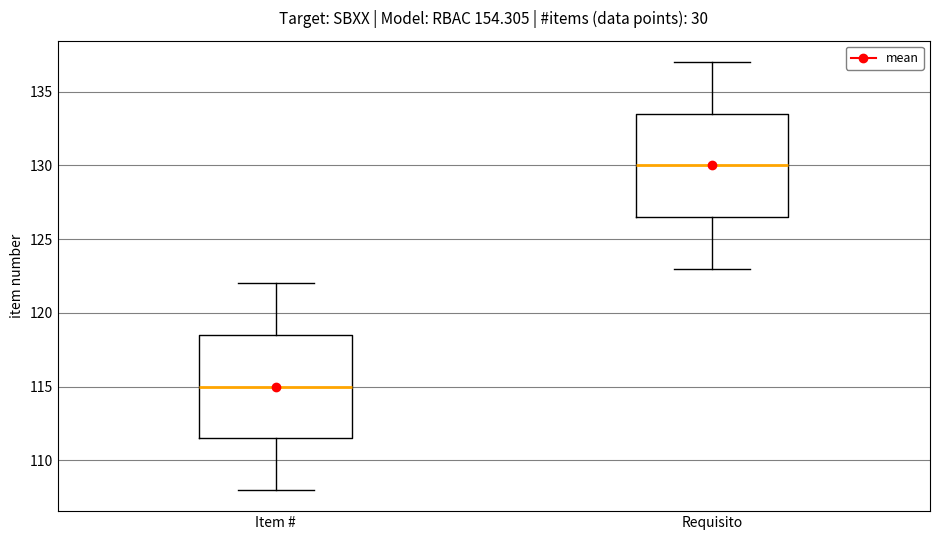

Where does the median line of the box for Requisito sit on the y-axis? The values are not printed on the chart, so give them approximately, as read against the axis.

130.0